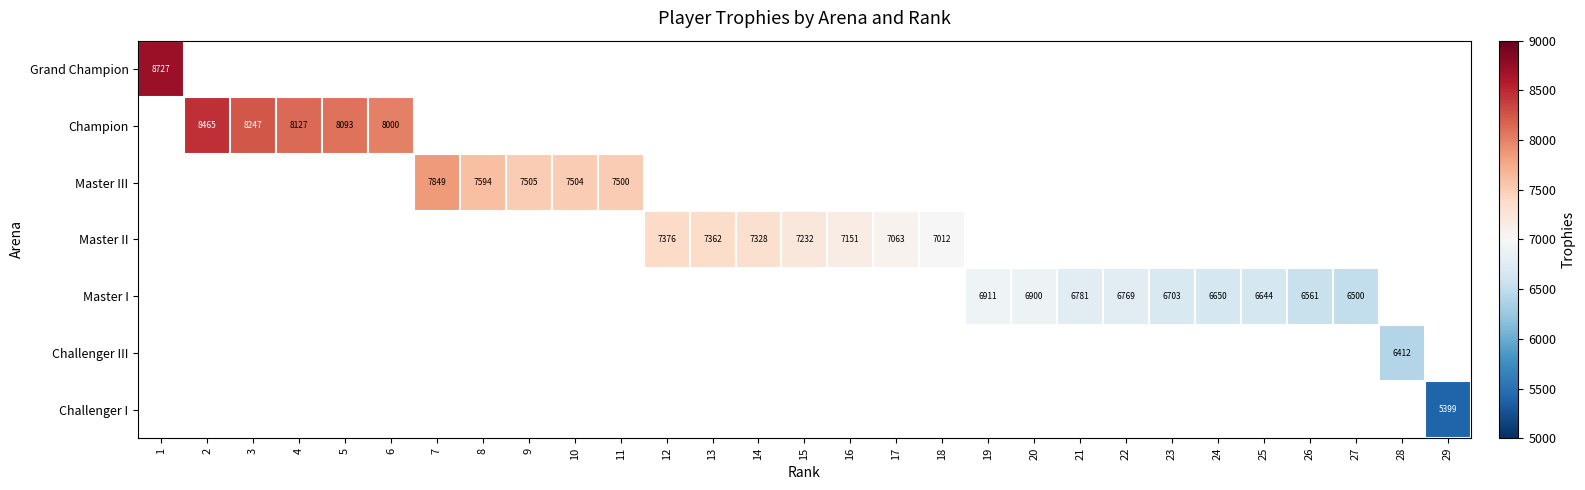

The Grand Champion series shows -5201 at 19. True or false?

False